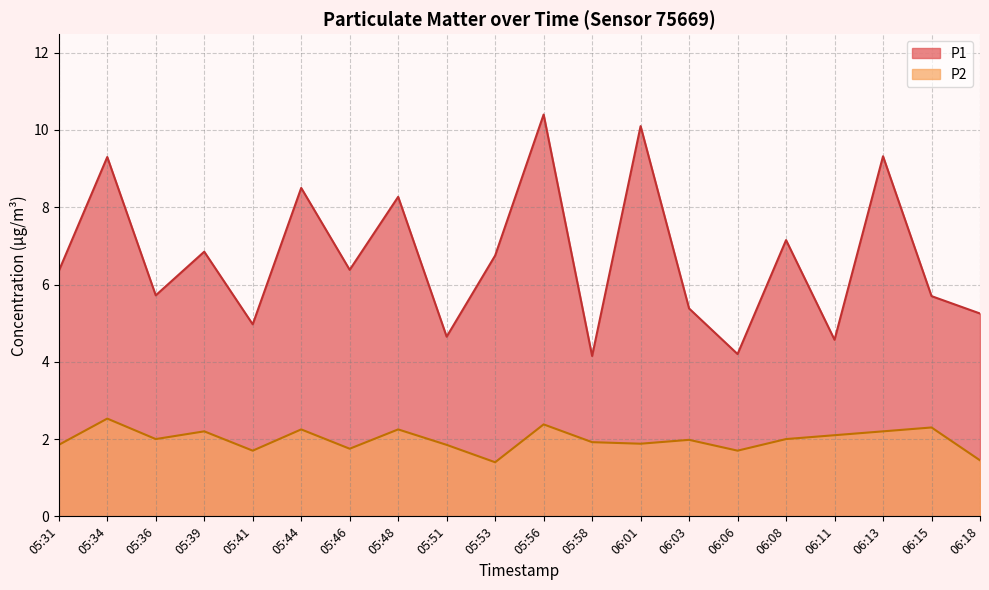

Which has a higher value, 06:03 or 05:48?

05:48